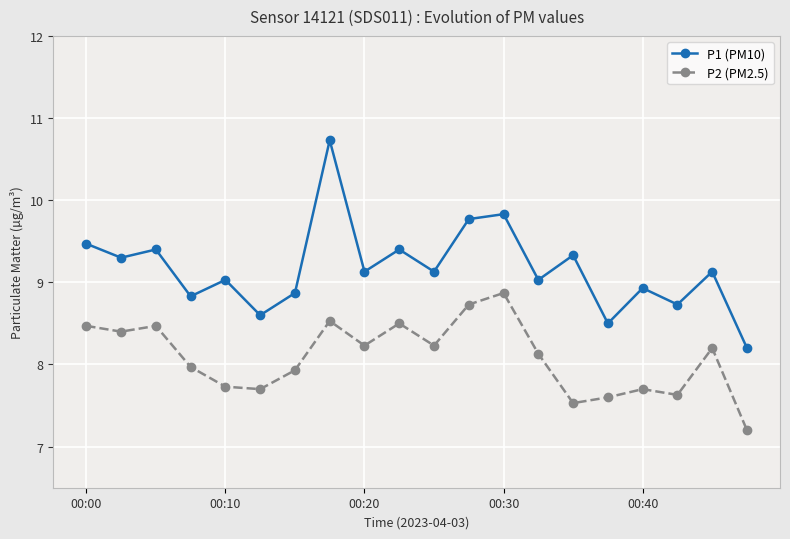

True or false: P1 (PM10) and P2 (PM2.5) intersect in this chart.

False